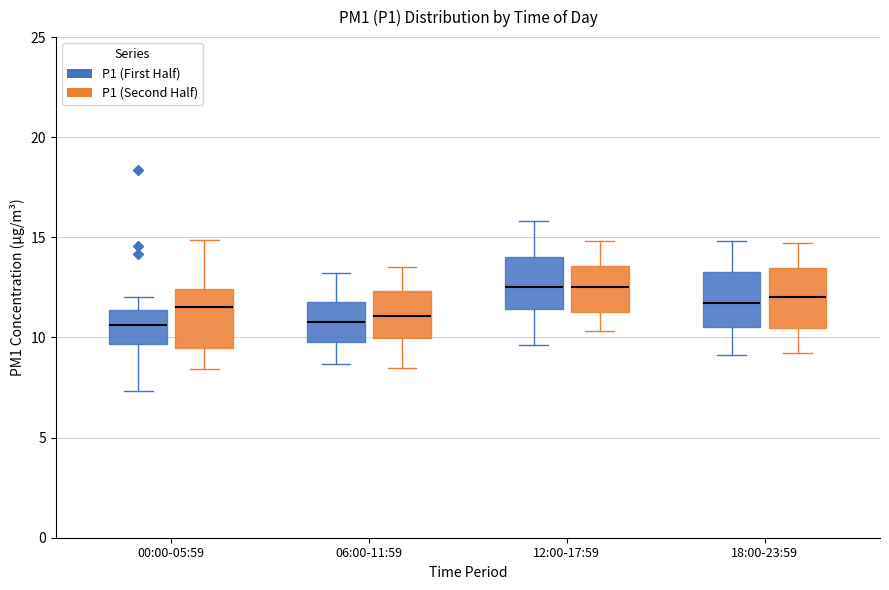

Reading left to right, read every box against the y-axis: the position of its median line, the range the box covers, and the ends of its whiskers. The values are not printed on the chart, so give them approximately, as read against the axis.

00:00-05:59 (P1 (First Half)): median 10.5, box 9.5 to 11.5, whiskers 7.5 to 12.0
00:00-05:59 (P1 (Second Half)): median 11.5, box 9.5 to 12.5, whiskers 8.5 to 15.0
06:00-11:59 (P1 (First Half)): median 11.0, box 10.0 to 12.0, whiskers 8.5 to 13.0
06:00-11:59 (P1 (Second Half)): median 11.0, box 10.0 to 12.5, whiskers 8.5 to 13.5
12:00-17:59 (P1 (First Half)): median 12.5, box 11.5 to 14.0, whiskers 9.5 to 16.0
12:00-17:59 (P1 (Second Half)): median 12.5, box 11.5 to 13.5, whiskers 10.5 to 15.0
18:00-23:59 (P1 (First Half)): median 11.5, box 10.5 to 13.5, whiskers 9.0 to 15.0
18:00-23:59 (P1 (Second Half)): median 12.0, box 10.5 to 13.5, whiskers 9.0 to 14.5